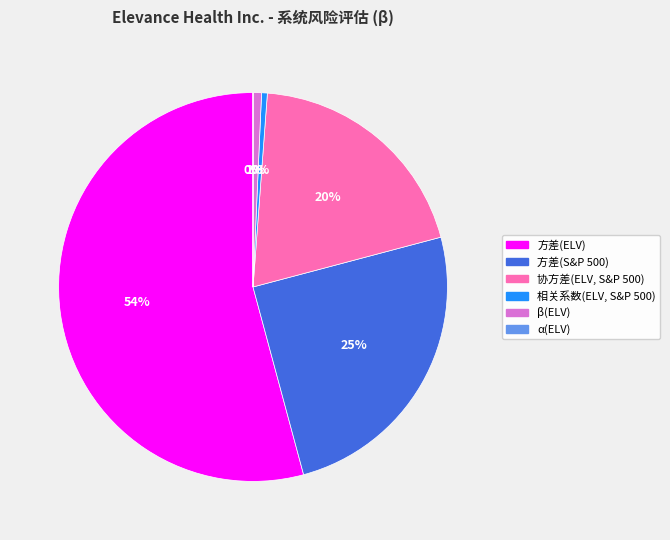

To the nearest percent, what is the average slice percentage?

17%